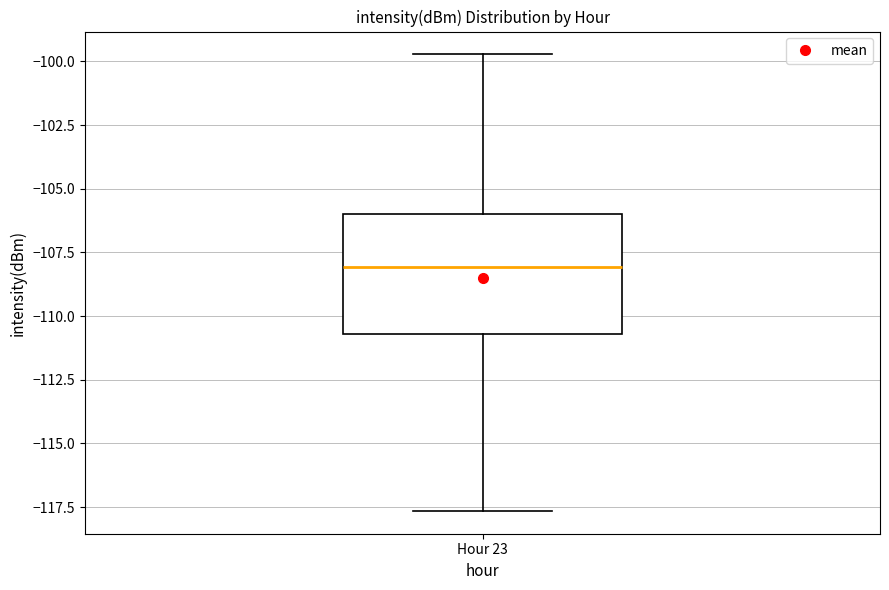

Where does the lower whisker of the box for Hour 23 end on the y-axis? The values are not printed on the chart, so give them approximately, as read against the axis.

-117.5